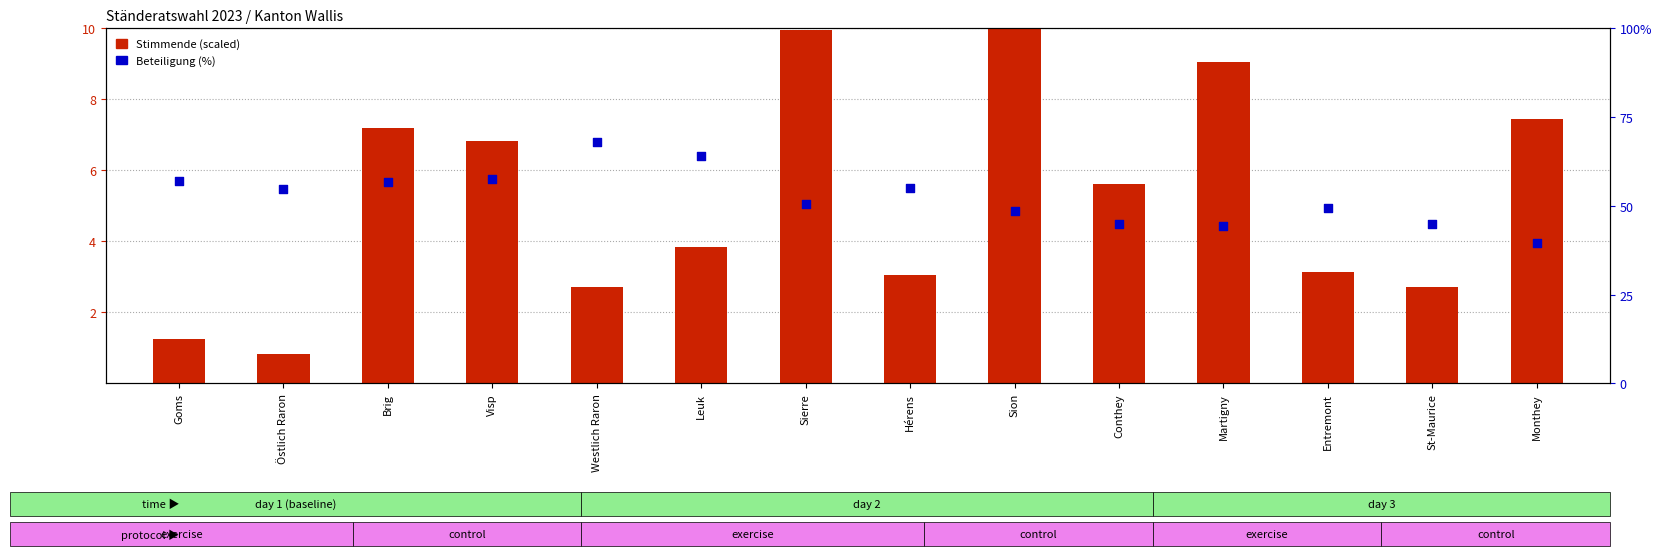

At how many categories does at least one series exceed 61?

2